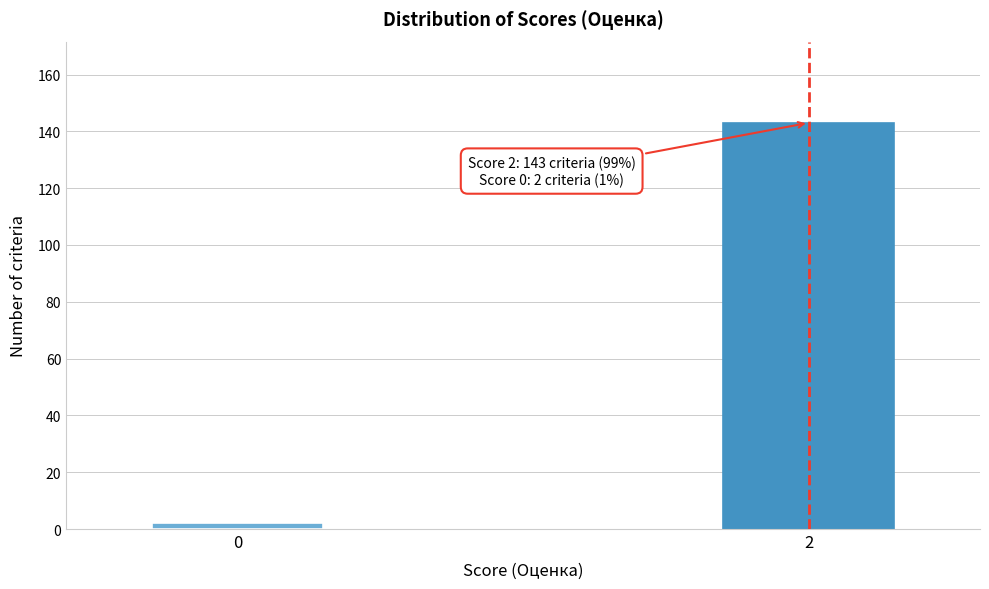

Reading left to right, list all the values displayed in this chart.

2	143